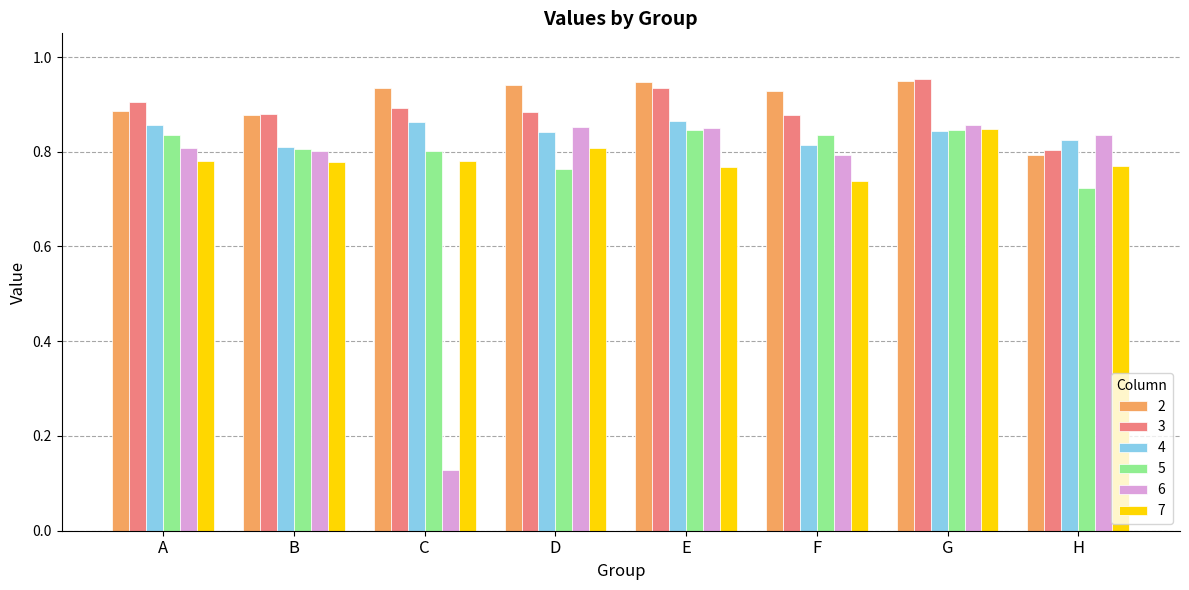

The value of 7 at C is 0.3. True or false?

False